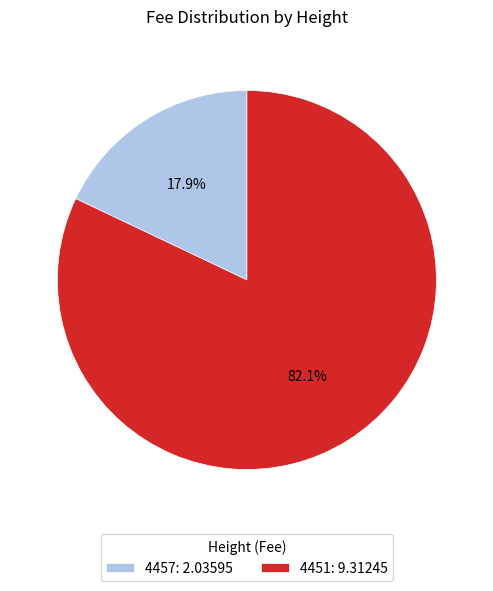

To the nearest percent, what is the difference between the largest and smallest slice percentages?

64%